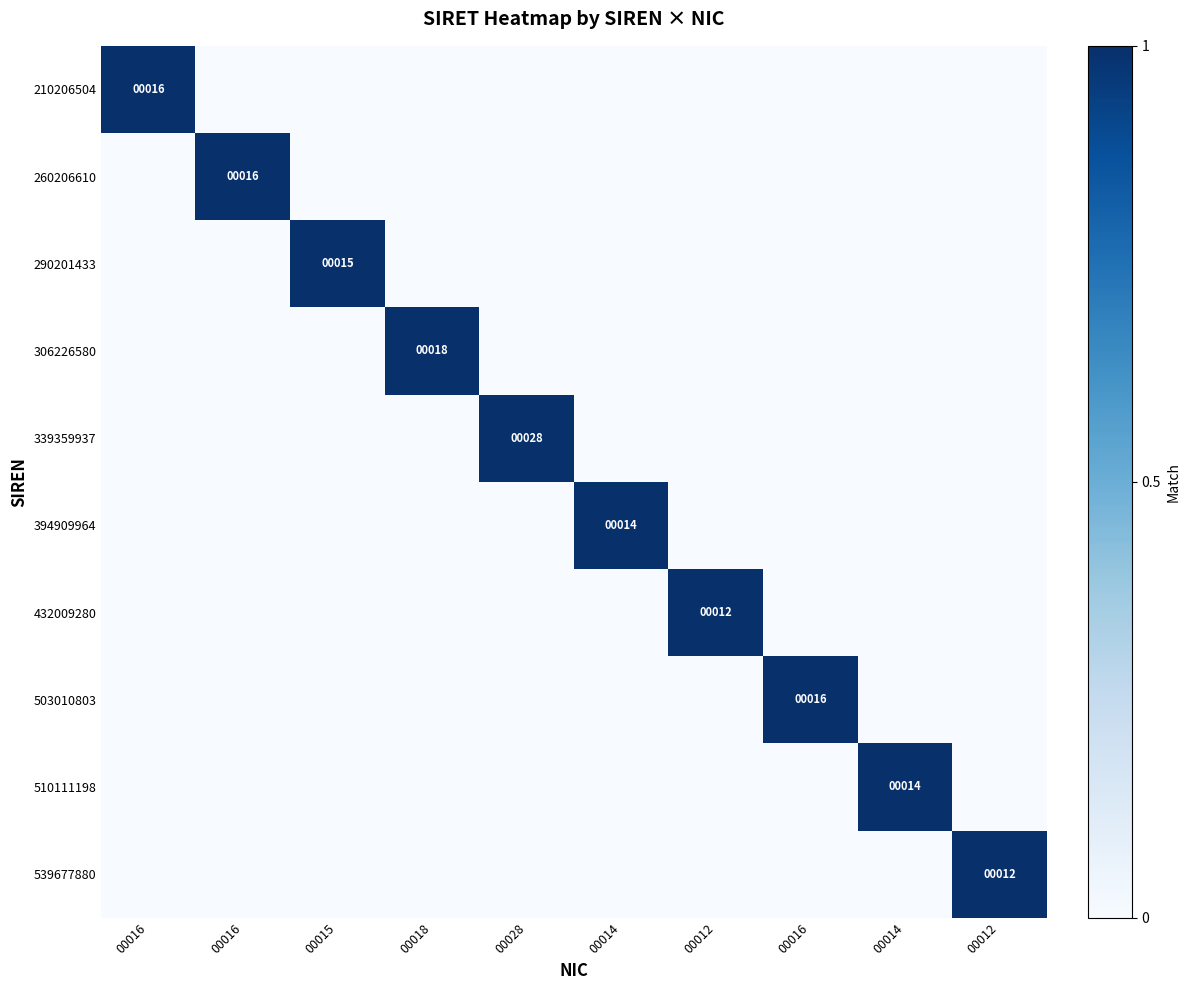

How many 503010803 values are between 0 and 1?

10